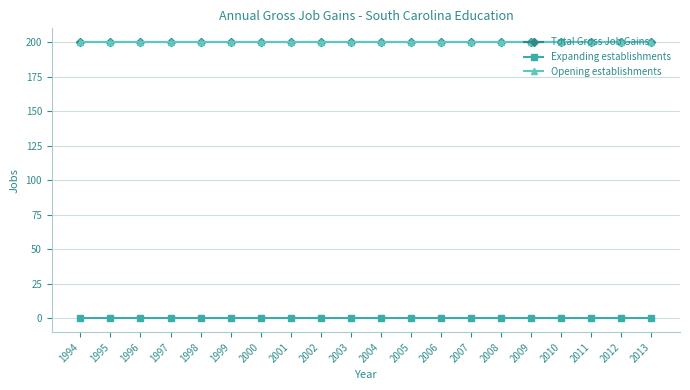

Reading left to right, transcribe all the data shown in this chart.

Total Gross Job Gains: 200	200	200	200	200	200	200	200	200	200	200	200	200	200	200	200	200	200	200	200
Expanding establishments: 0	0	0	0	0	0	0	0	0	0	0	0	0	0	0	0	0	0	0	0
Opening establishments: 200	200	200	200	200	200	200	200	200	200	200	200	200	200	200	200	200	200	200	200